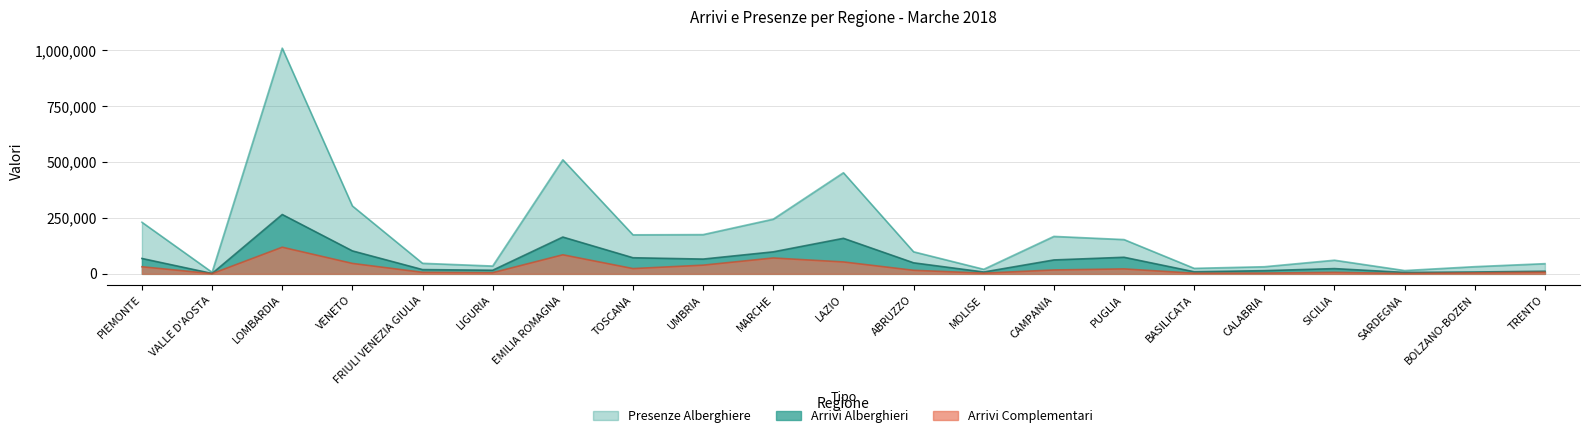

True or false: Arrivi Complementari has a value of 68315 at LOMBARDIA.

False